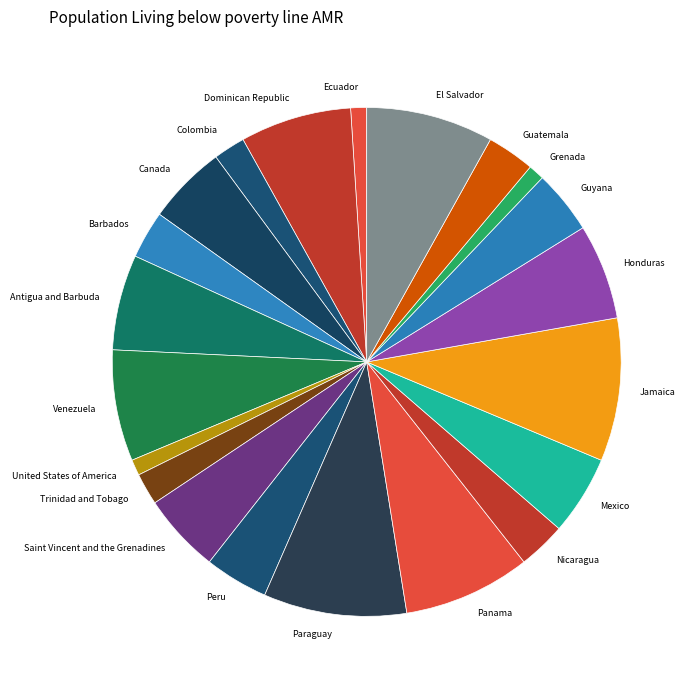

True or false: Trinidad and Tobago accounts for 2% of the total.

True